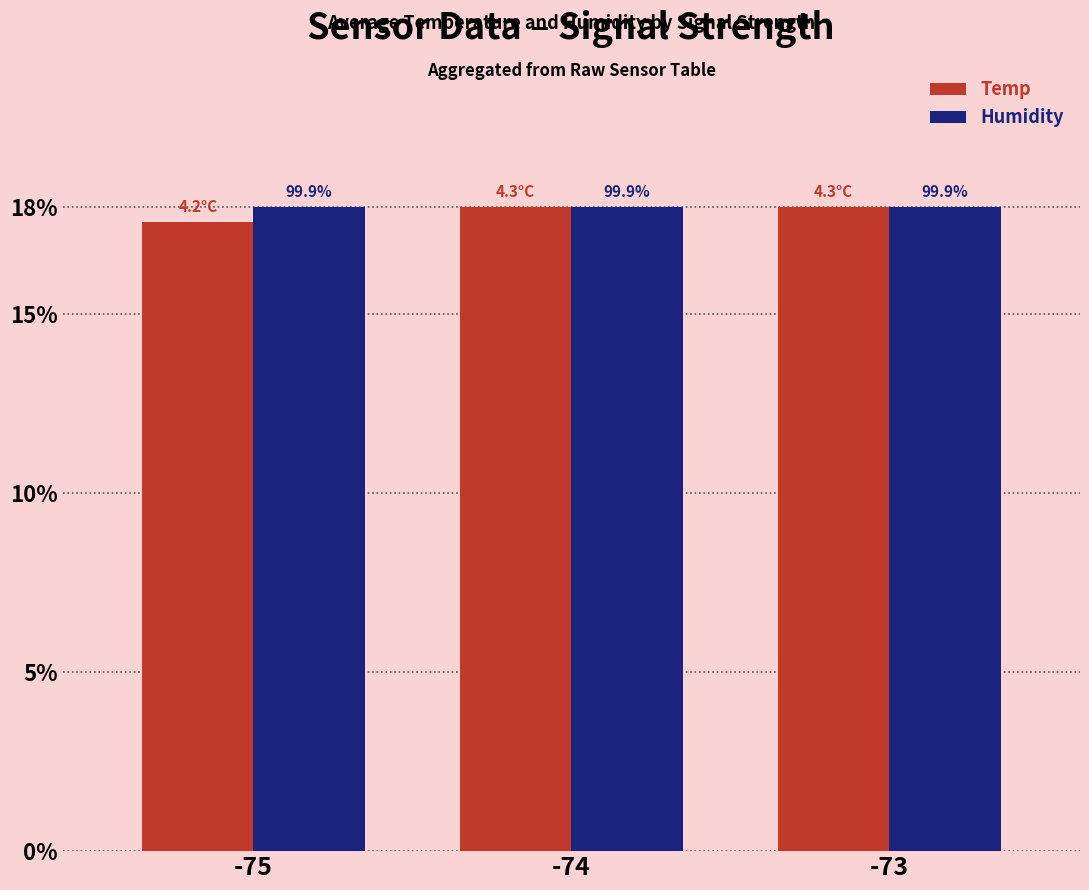

How many bars are there in each group?

2